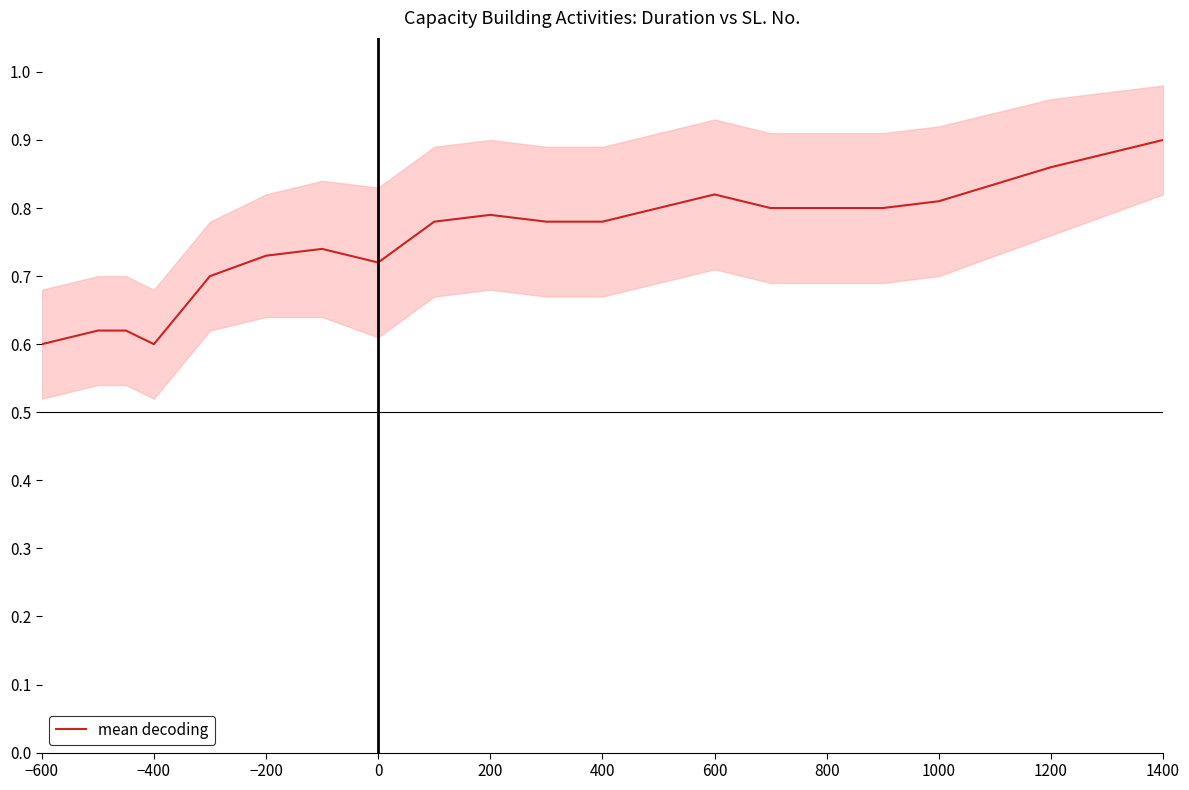

The value of mean decoding at 200 is 0.8. True or false?

True